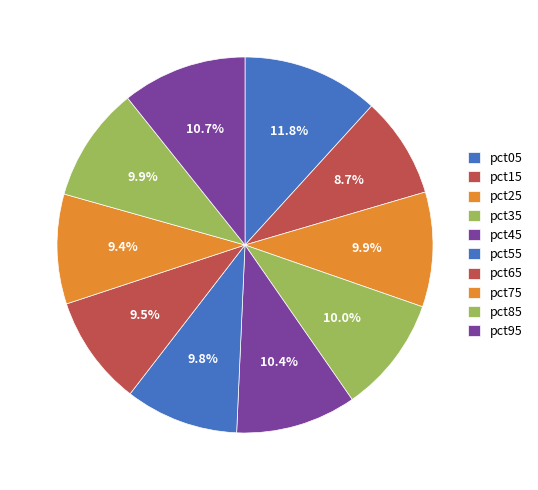

To the nearest percent, what percentage of the pie is pct55?

10%